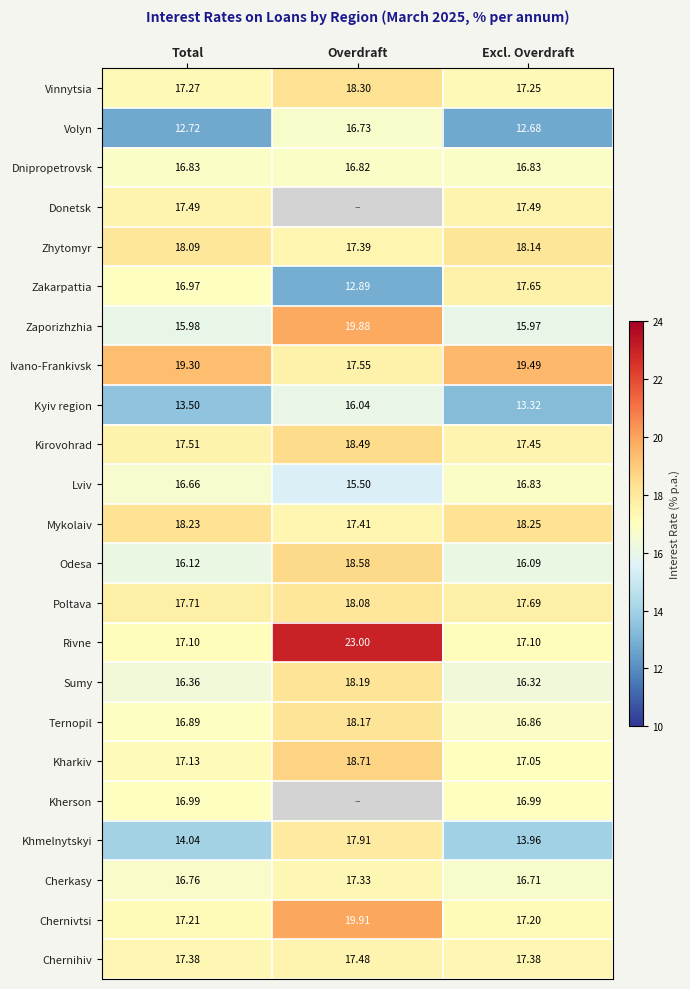

What is the difference between the maximum and second lowest values in the Kirovohrad series?

1.0